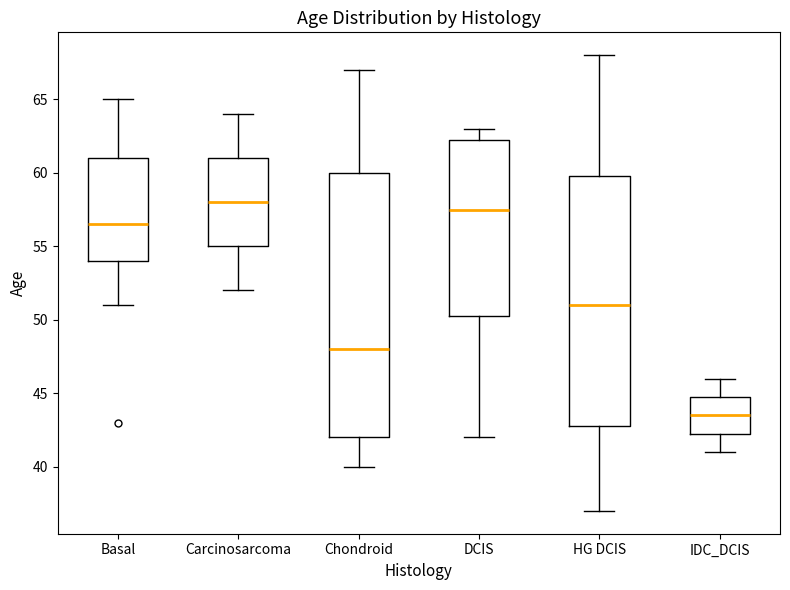

Where does the upper whisker of the box for DCIS end on the y-axis? The values are not printed on the chart, so give them approximately, as read against the axis.

63.0